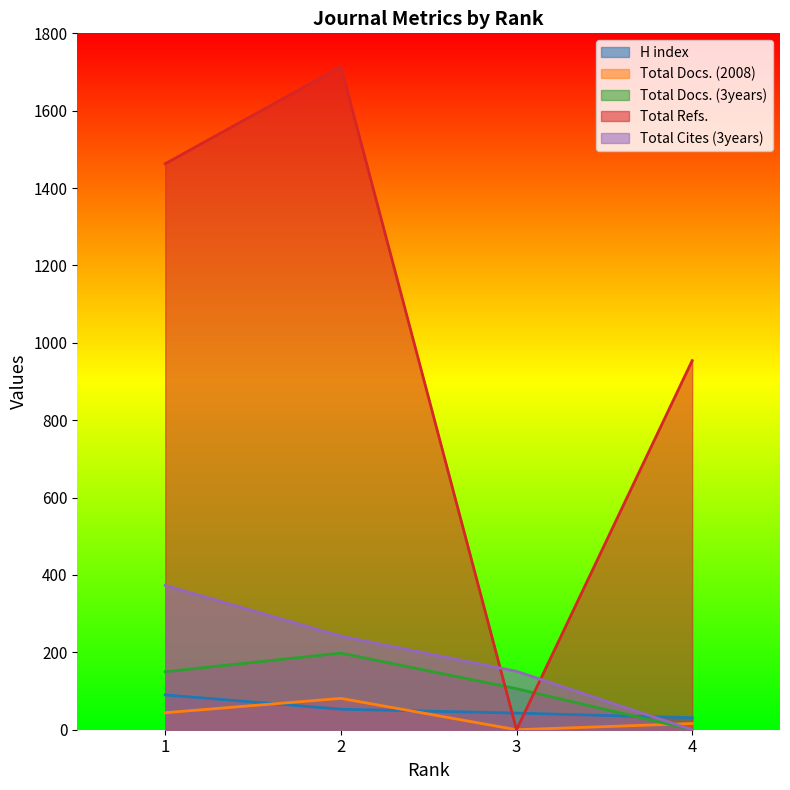

How many values in the Total Refs. series are below 1463?

2